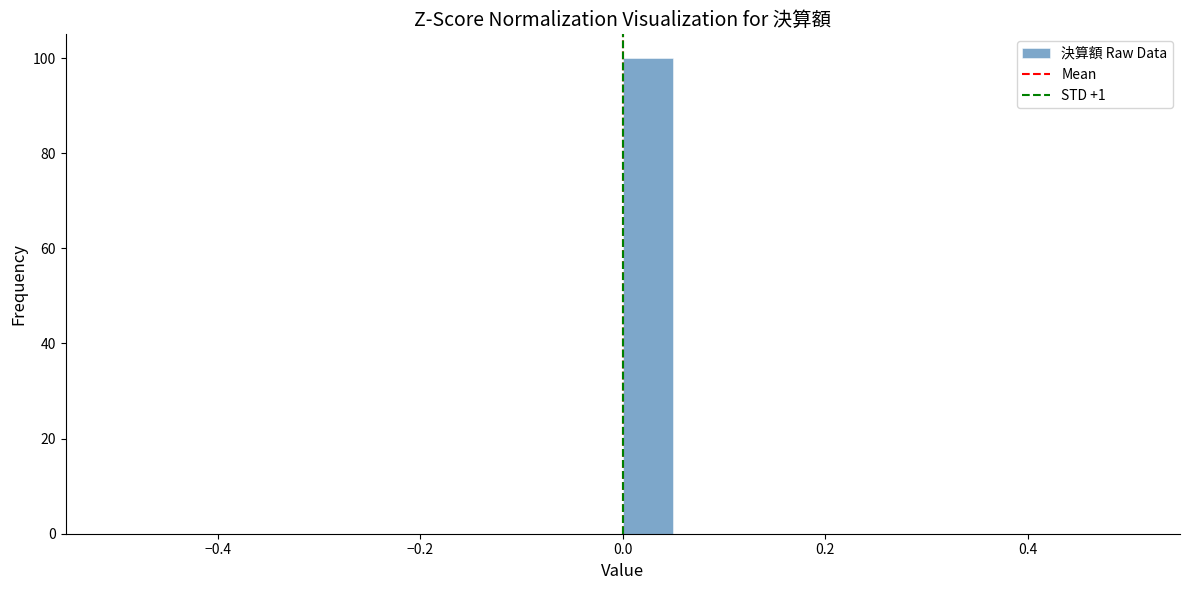

Around what value on the x-axis is the tallest bar? Give the approximate position of its centre, as read against the axis.

0.02